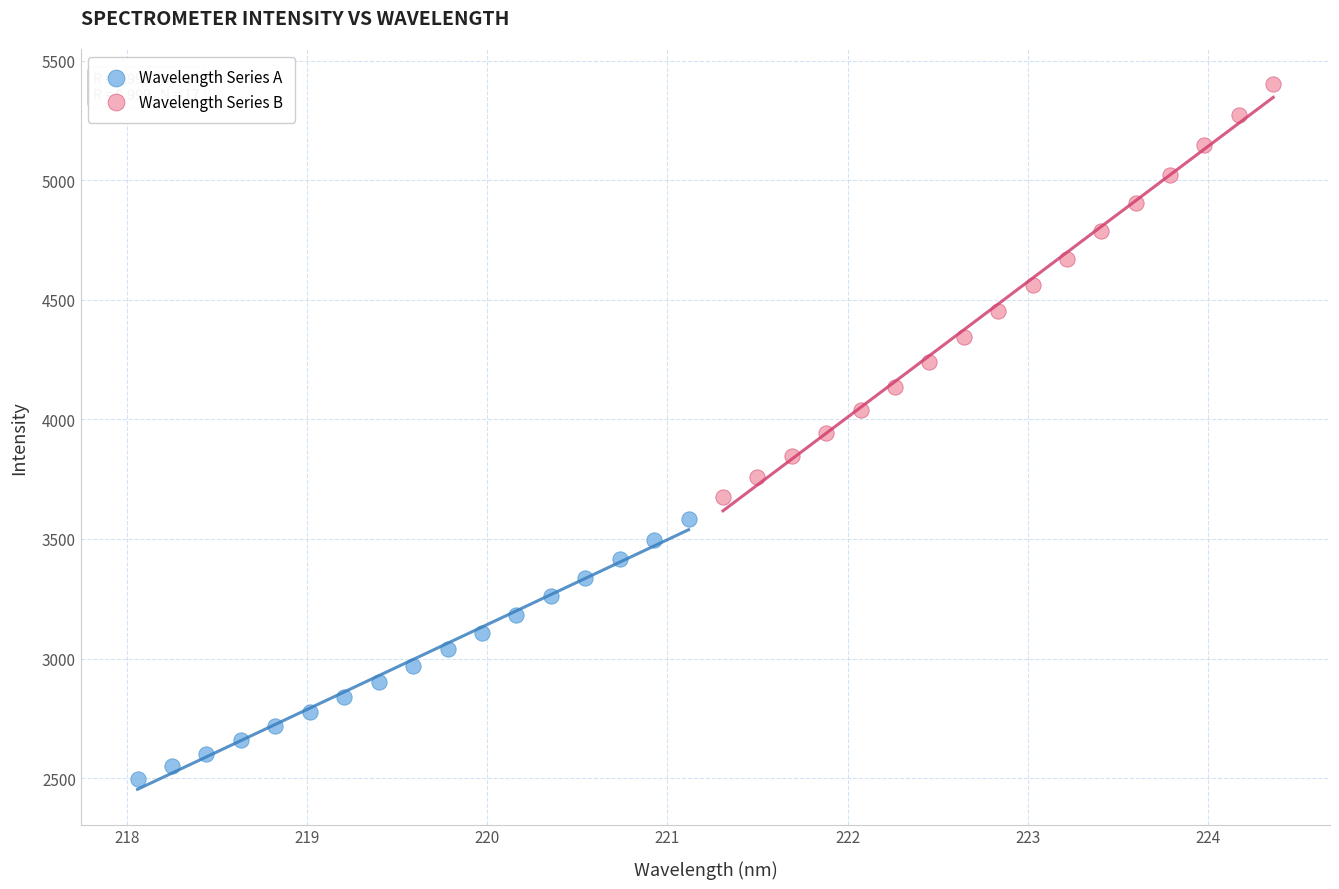

Which series has the largest Y range (max minus min)?

Wavelength Series B